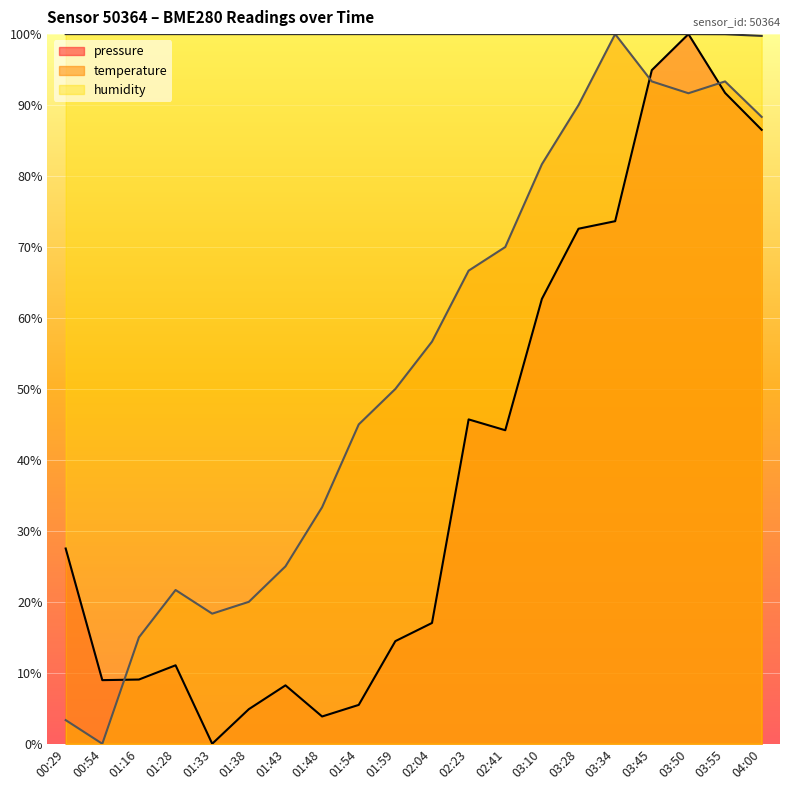

List the labels in order of humidity value, largest first.

00:29, 00:54, 01:16, 01:28, 01:33, 01:38, 01:43, 01:48, 01:54, 01:59, 02:04, 02:23, 02:41, 03:10, 03:28, 03:34, 03:45, 03:50, 03:55, 04:00